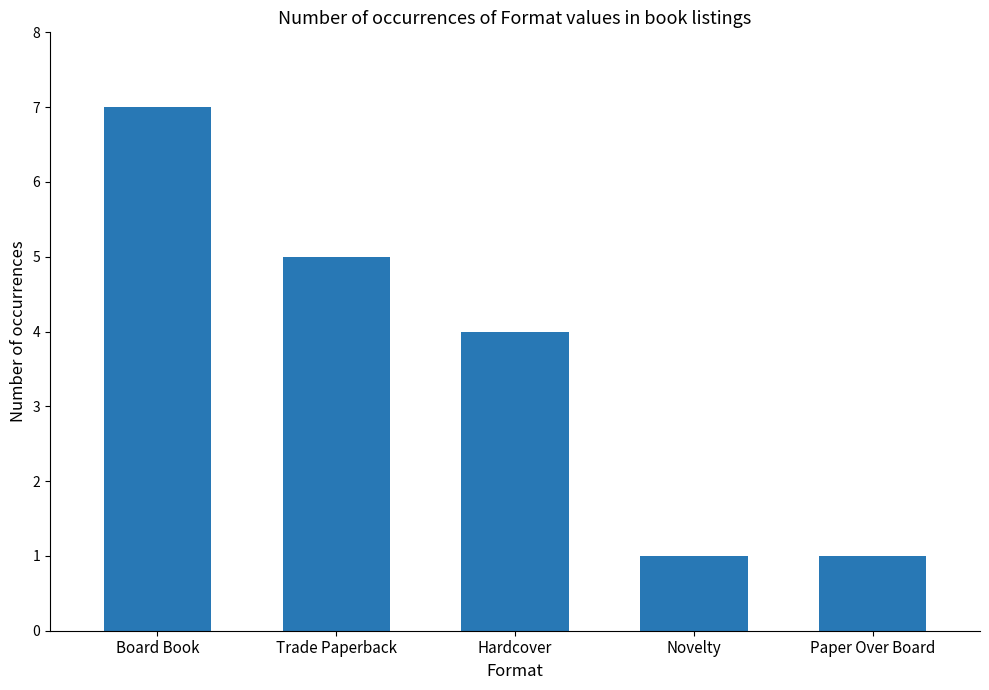

What position from the right is Paper Over Board?

1